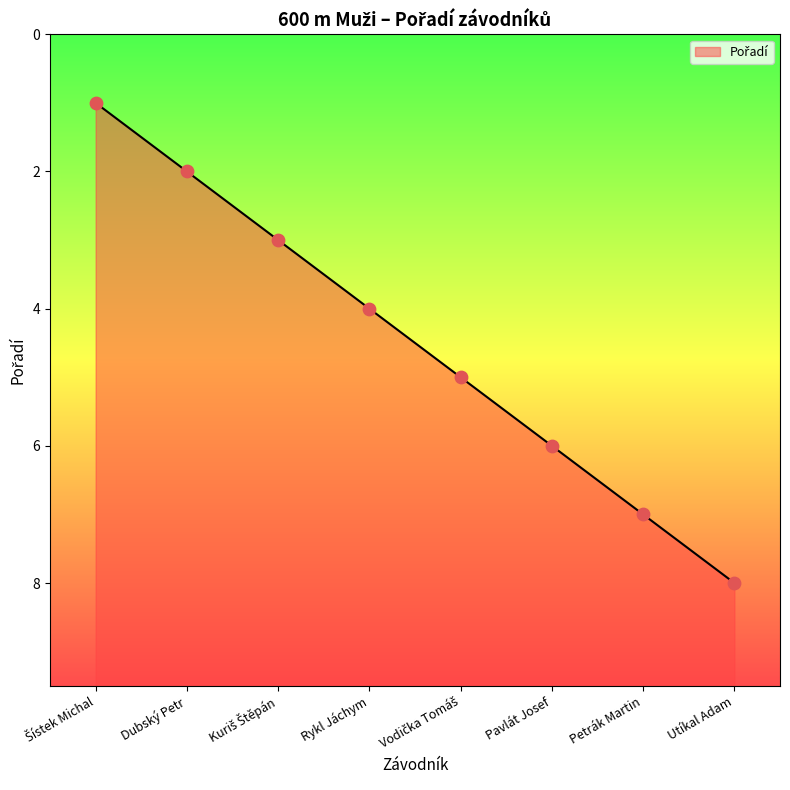

Which has a higher value, Utíkal Adam or Vodička Tomáš?

Utíkal Adam